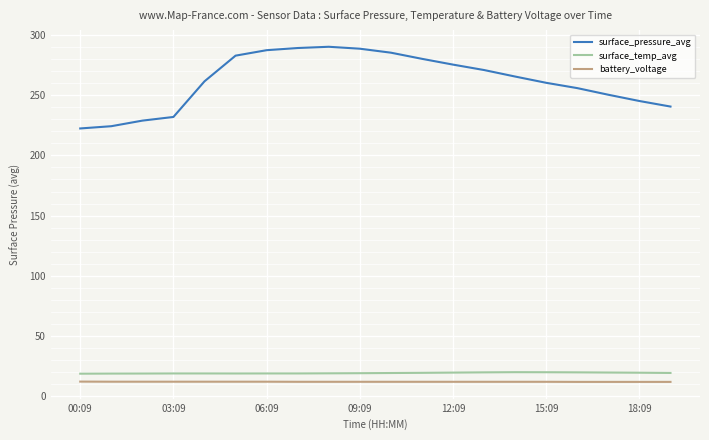

Which series has the widest spread of values?

surface_pressure_avg